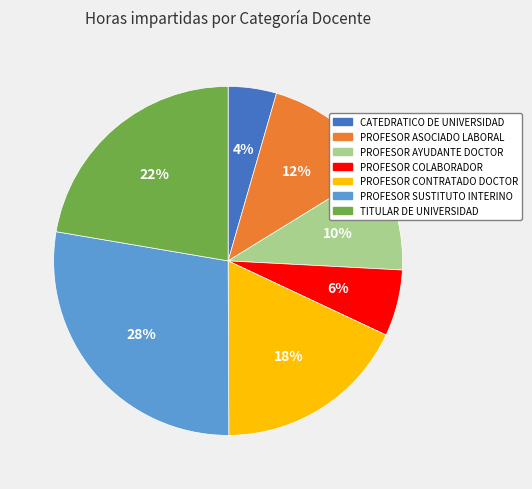

Which has a higher value, CATEDRATICO DE UNIVERSIDAD or PROFESOR ASOCIADO LABORAL?

PROFESOR ASOCIADO LABORAL